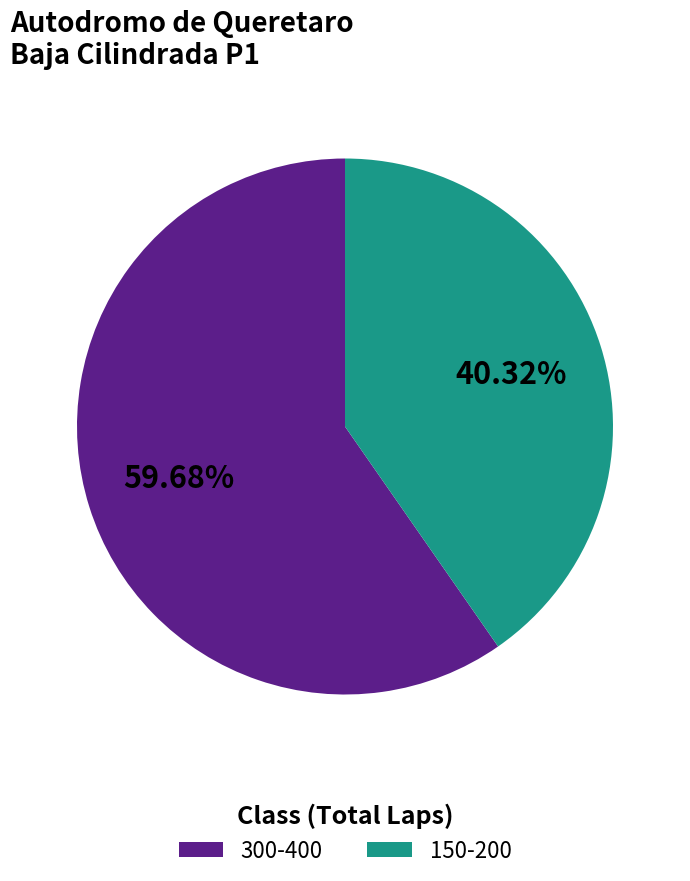

Which category has the smallest portion of the pie?

150-200